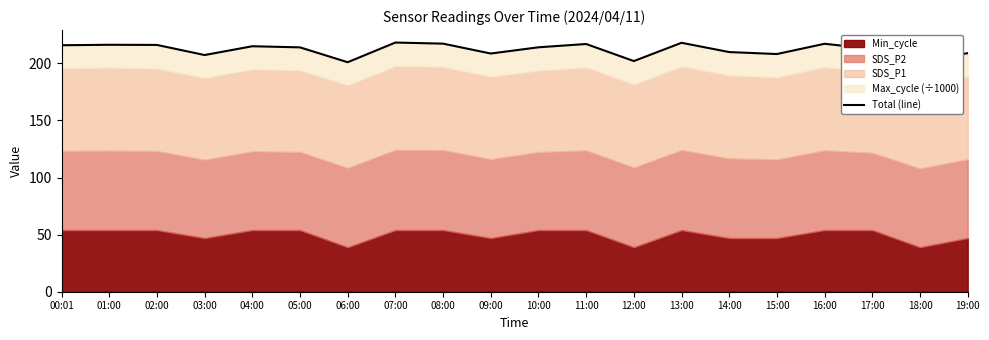

Which label corresponds to the smallest value in the chart?

18:00